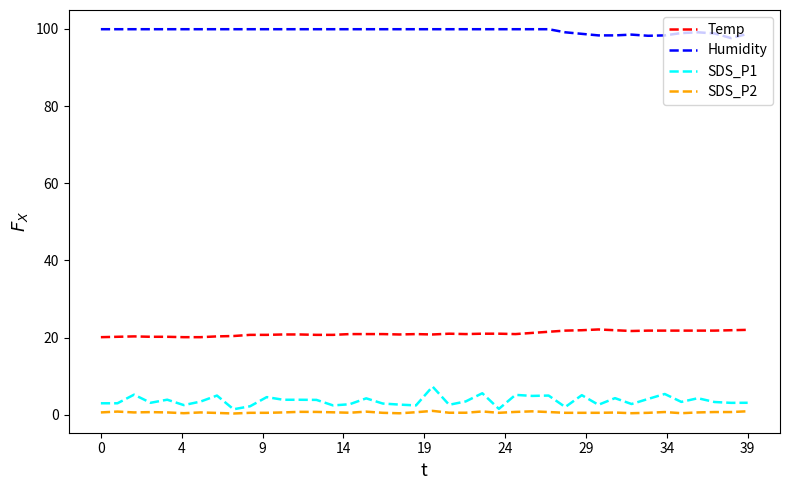

Rank the series by their maximum value, from lowest to highest.

SDS_P2, SDS_P1, Temp, Humidity